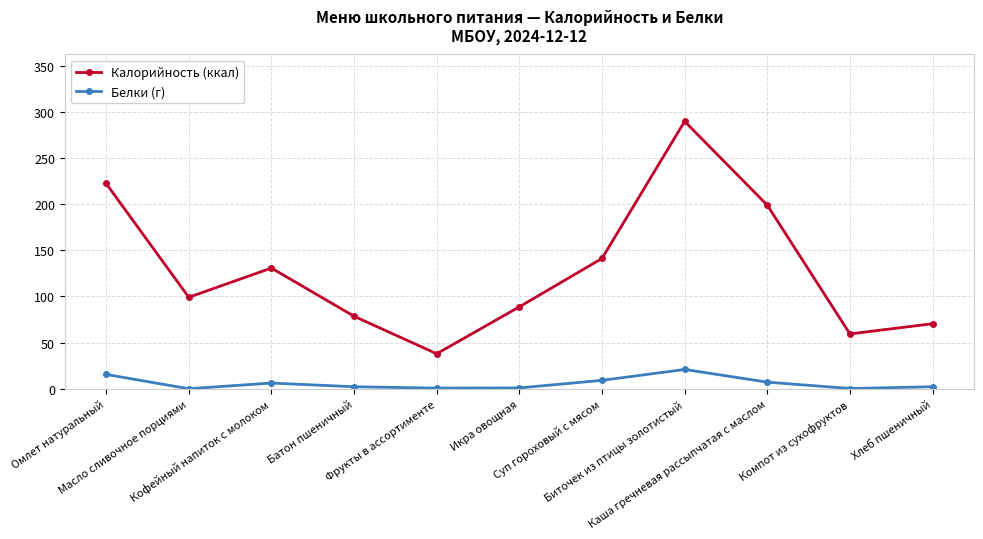

What is the difference between the highest and lowest values at Кофейный напиток с молоком?

124.5